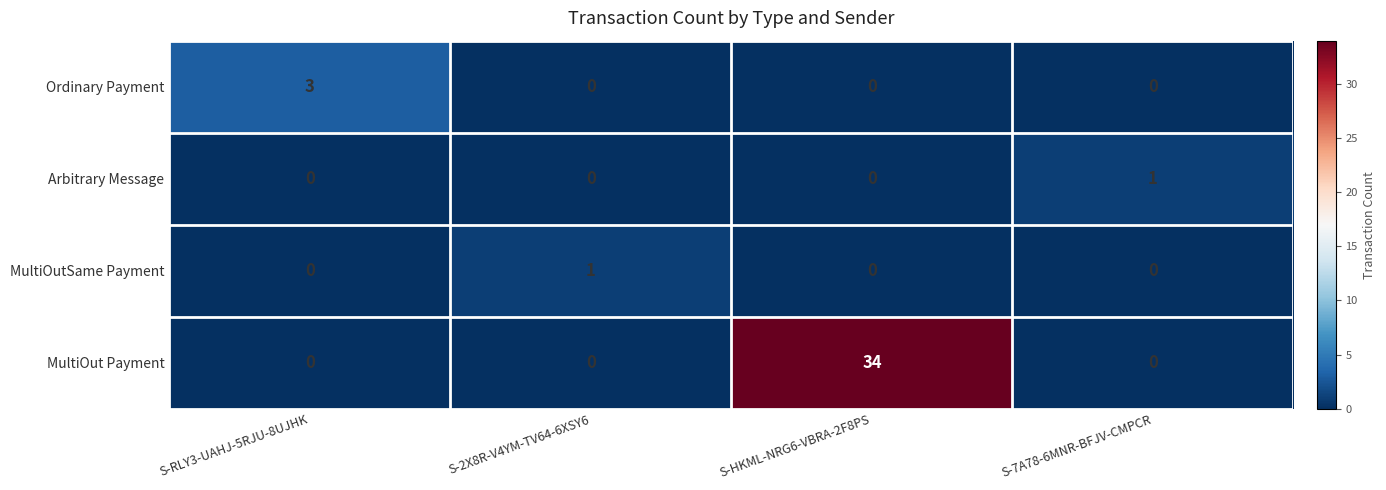

At which label does MultiOut Payment reach its peak?

S-HKML-NRG6-VBRA-2F8PS